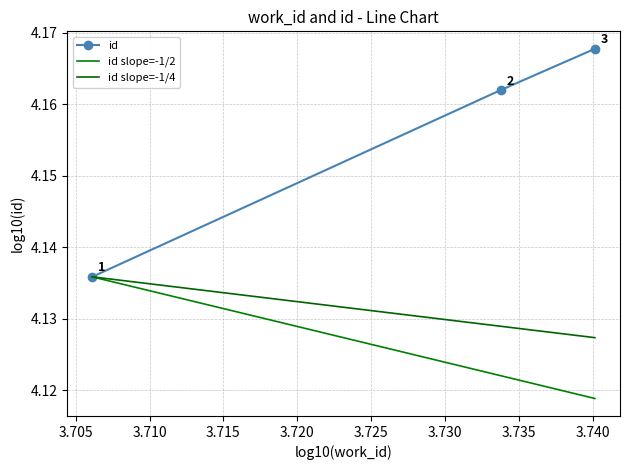

Count the id values in the range 4 to 5.

3